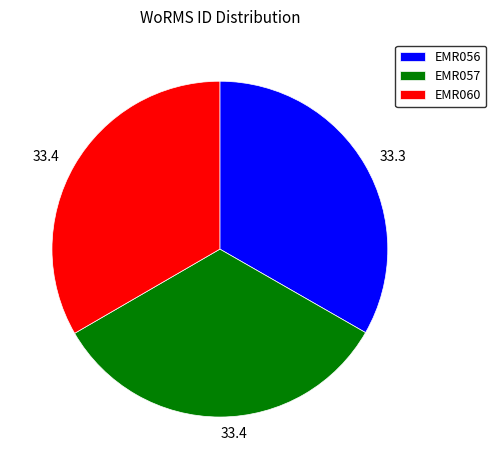

Does any single category account for the majority?

No